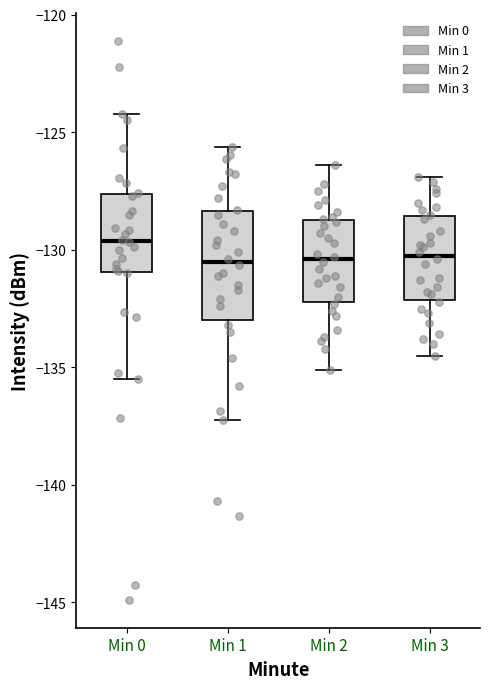

Which box is the tallest, from its lower edge to its upper edge?

Min 1